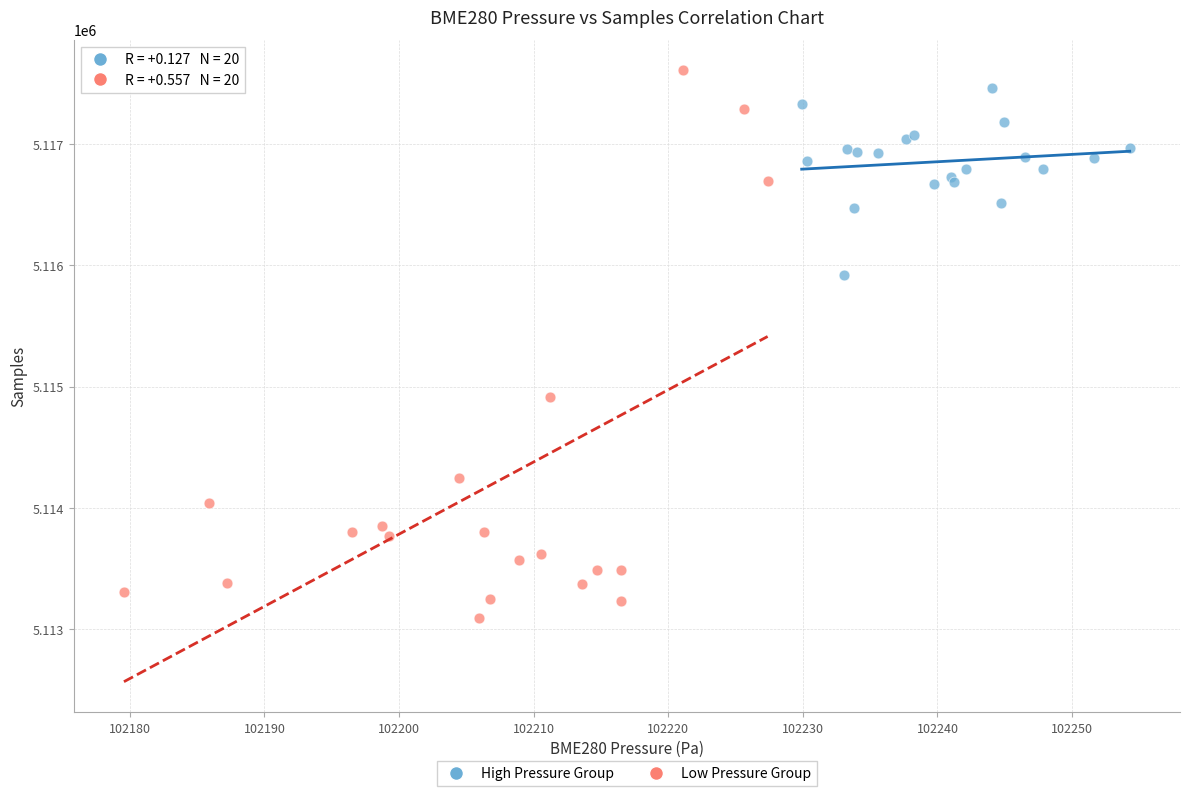

Which series has the widest spread of Y values?

Low Pressure Group